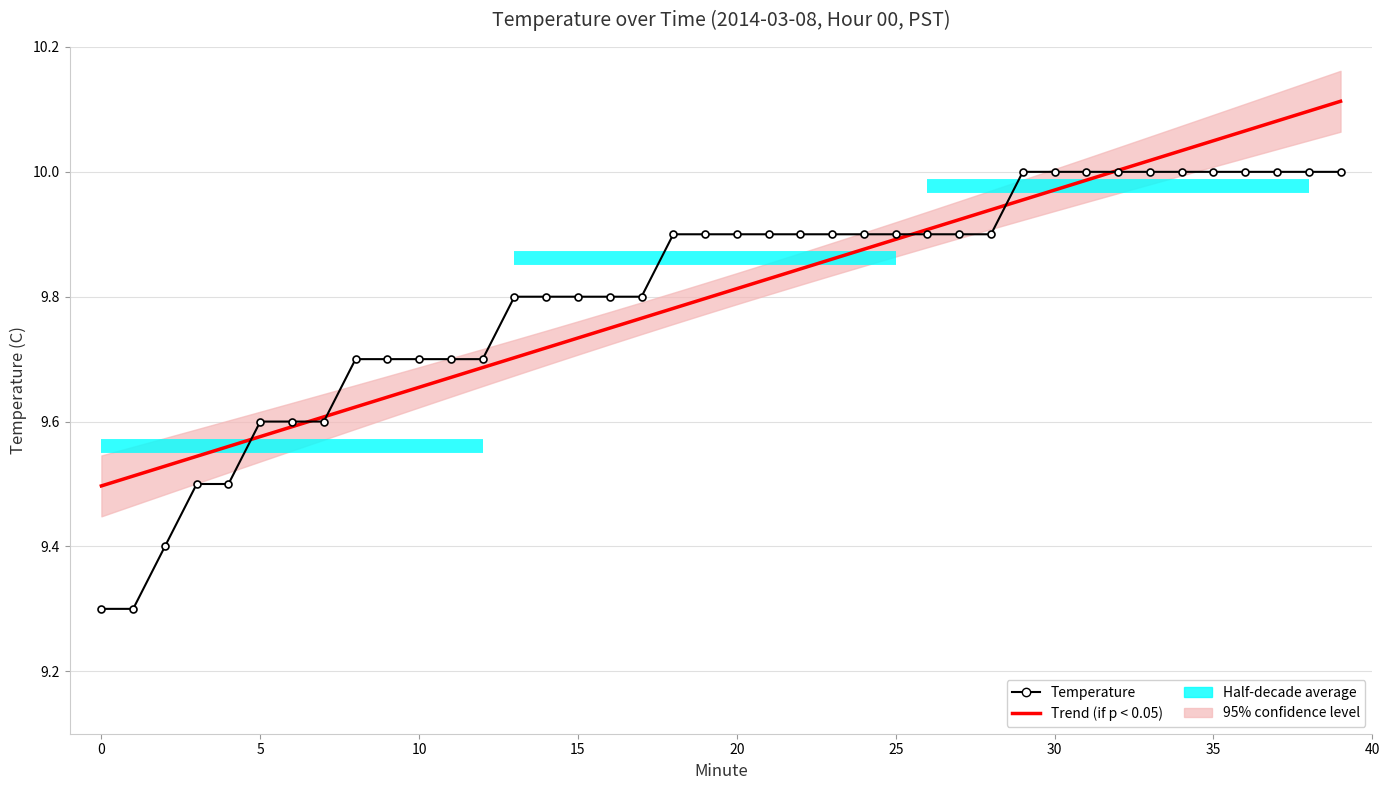

Which series has the largest range (max minus min)?

Temperature